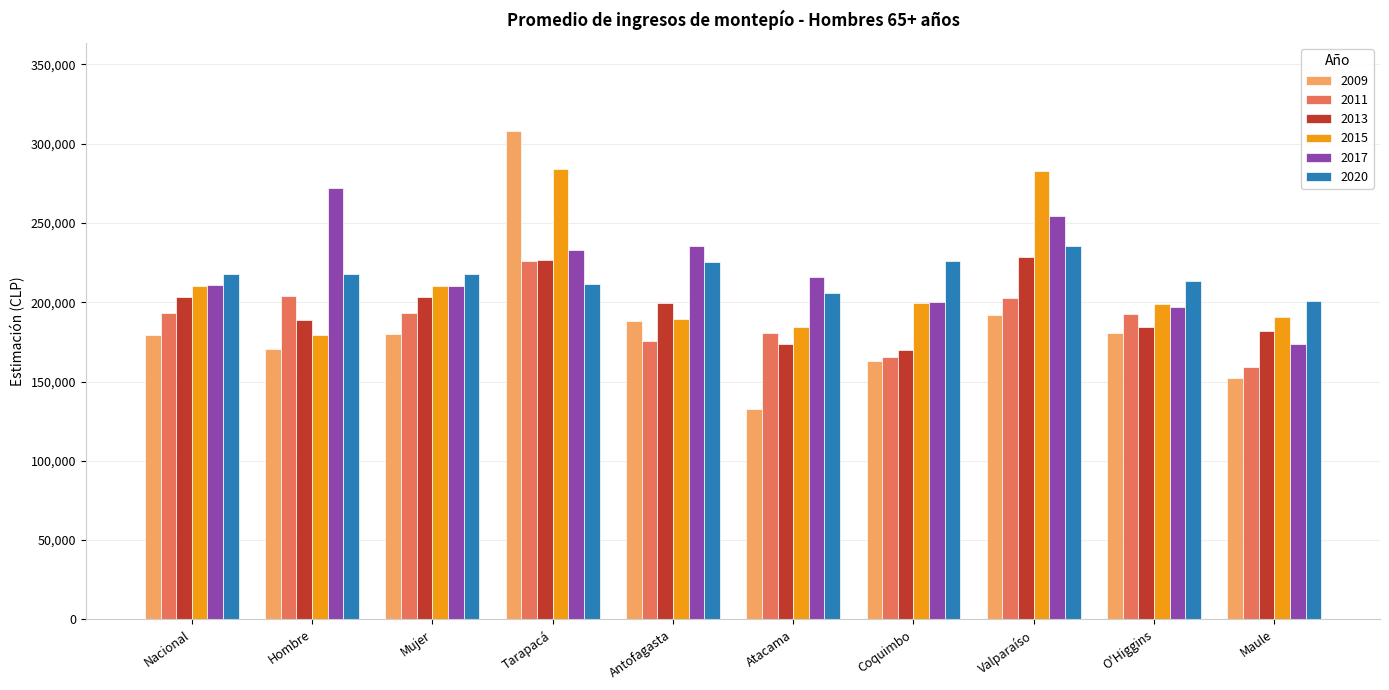

What is the difference between the maximum and minimum values in the 2009 series?

175144.2